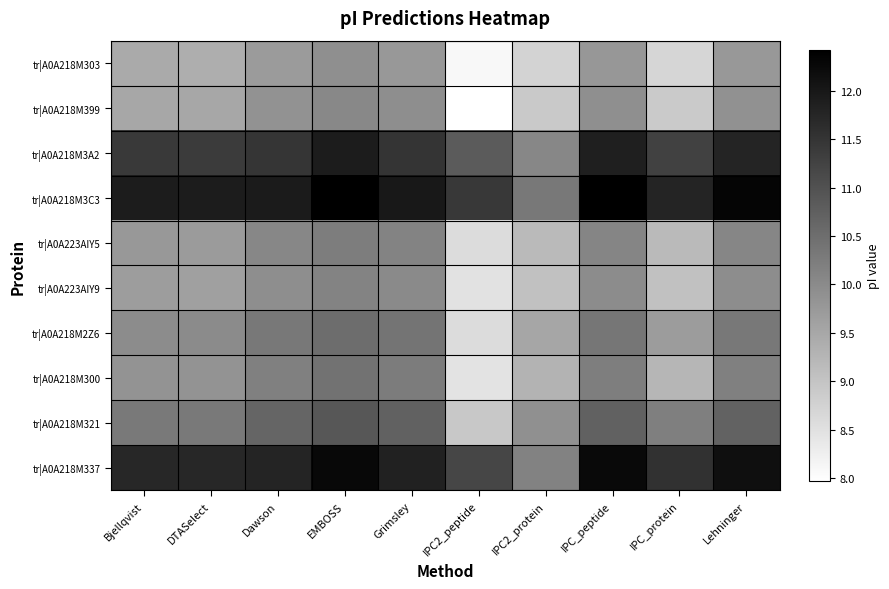

What is the spread (max minus min) of values at Lehninger?

2.6